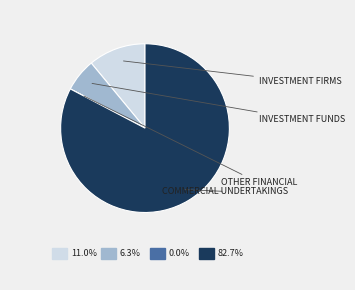

Does any single category account for the majority?

Yes